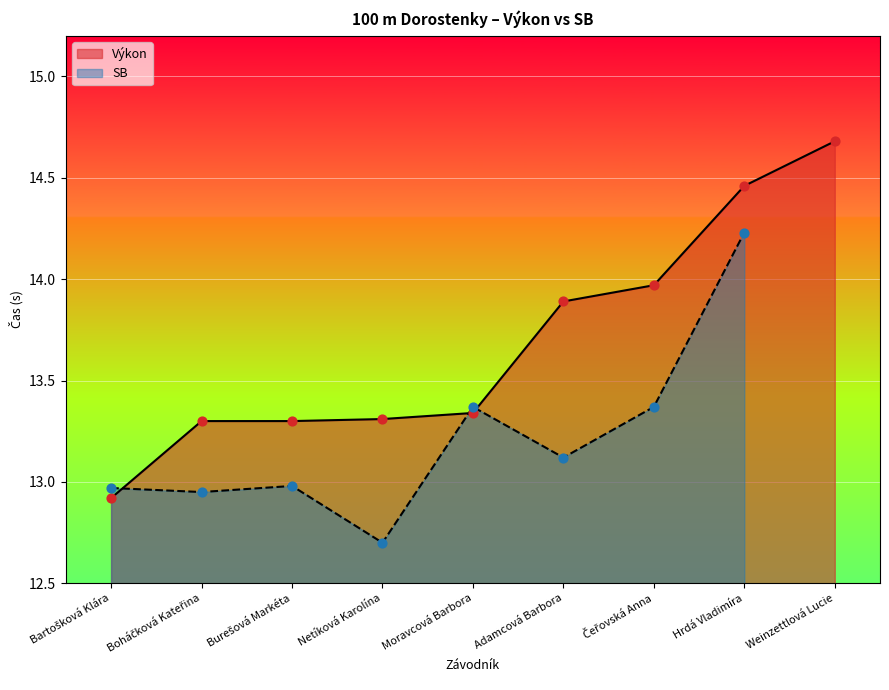

What is the change in value from Netíková Karolína to Adamcová Barbora?

+0.6